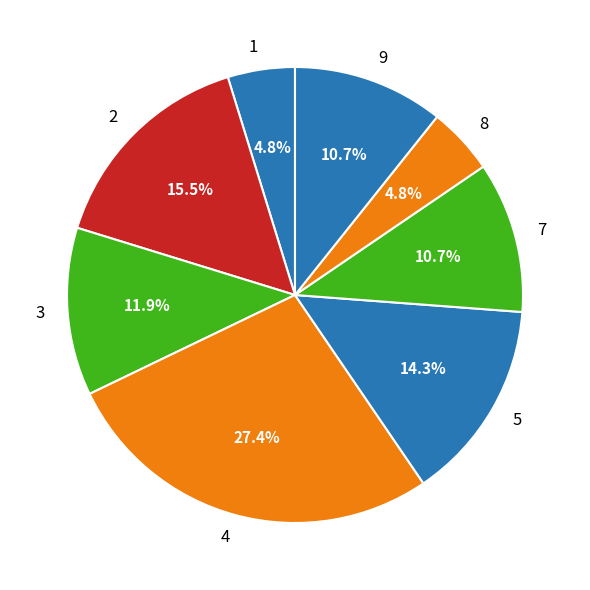

What is the largest slice in the pie chart?

4